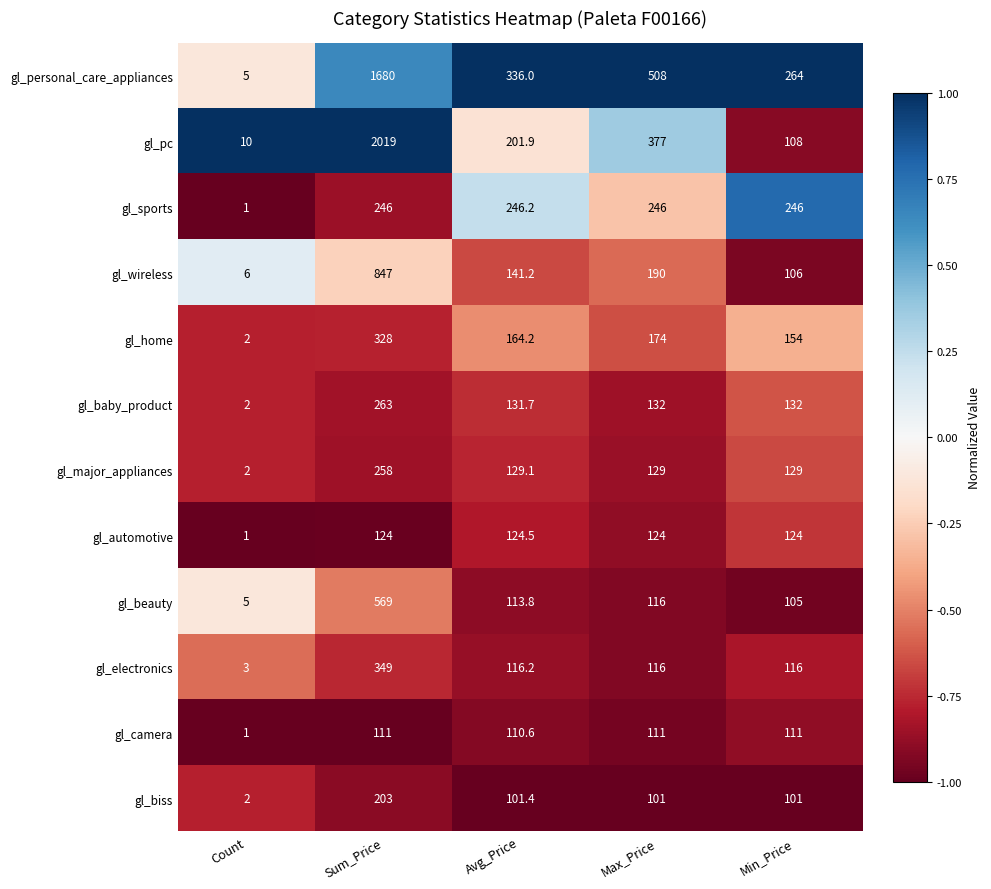

Between Count and Max_Price, which series saw the biggest shift?

gl_personal_care_appliances